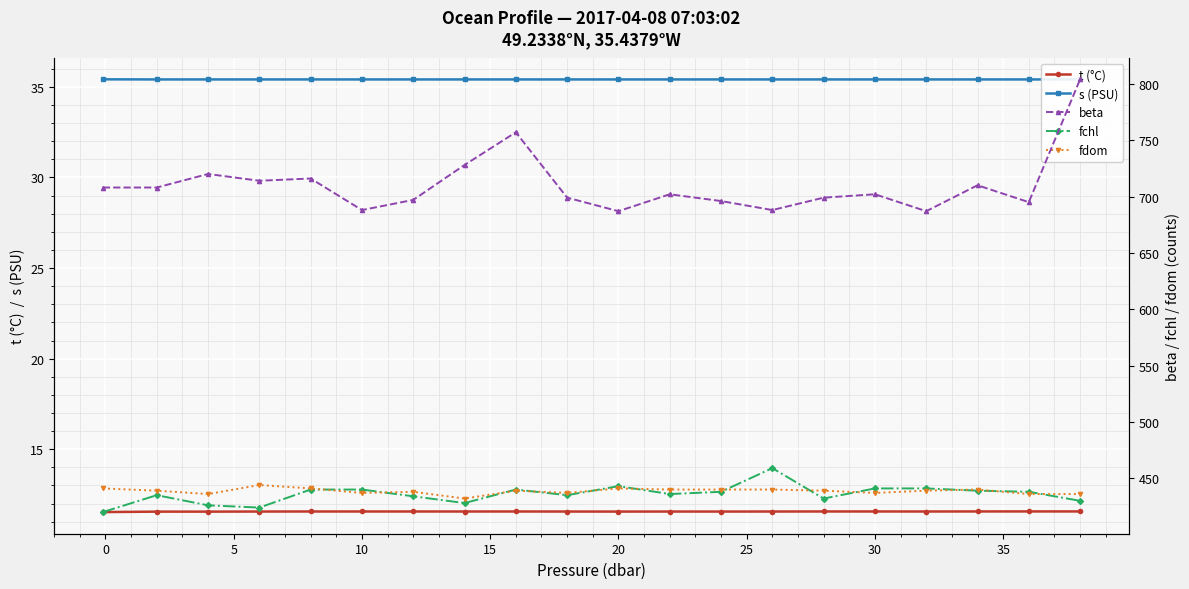

How many lines are shown in the chart?

5